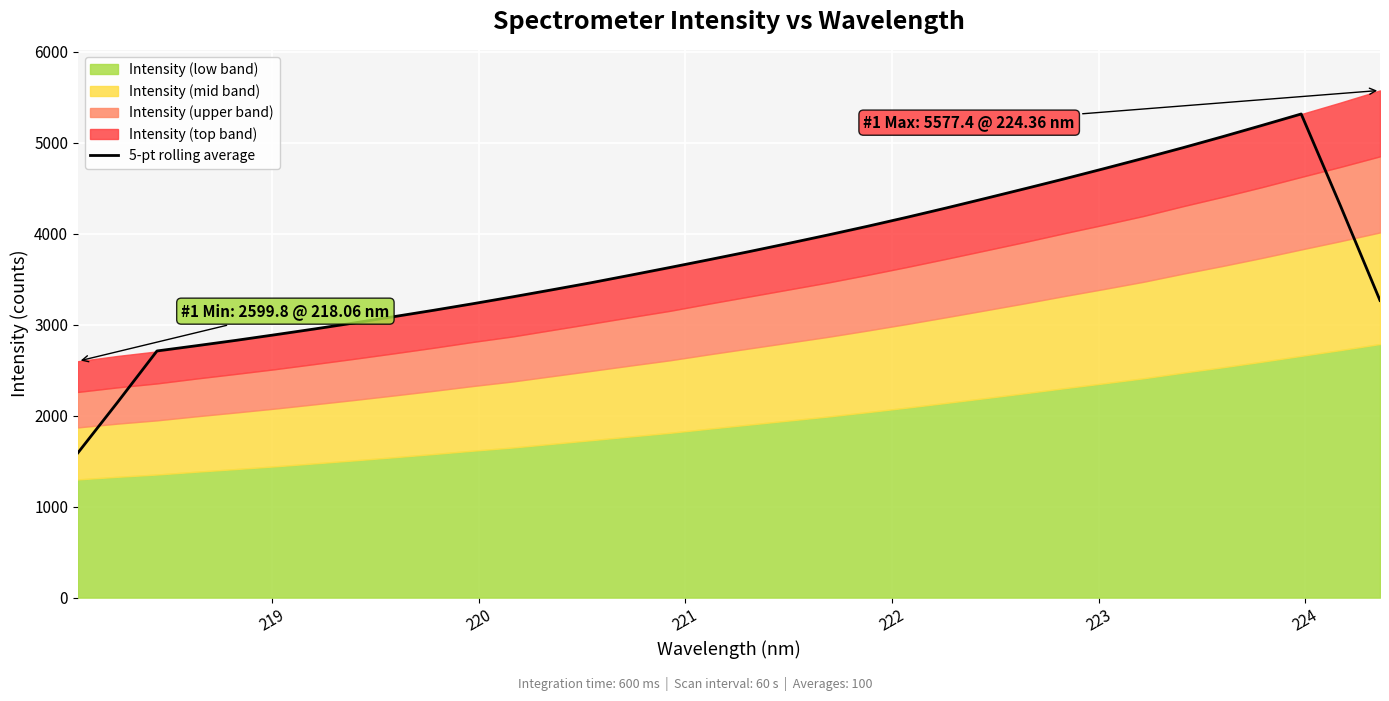

What is the maximum value for 5-pt rolling average?

5318.2